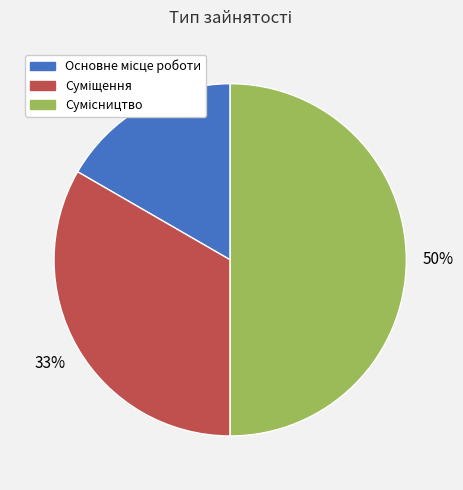

Count the number of slices in the pie.

3